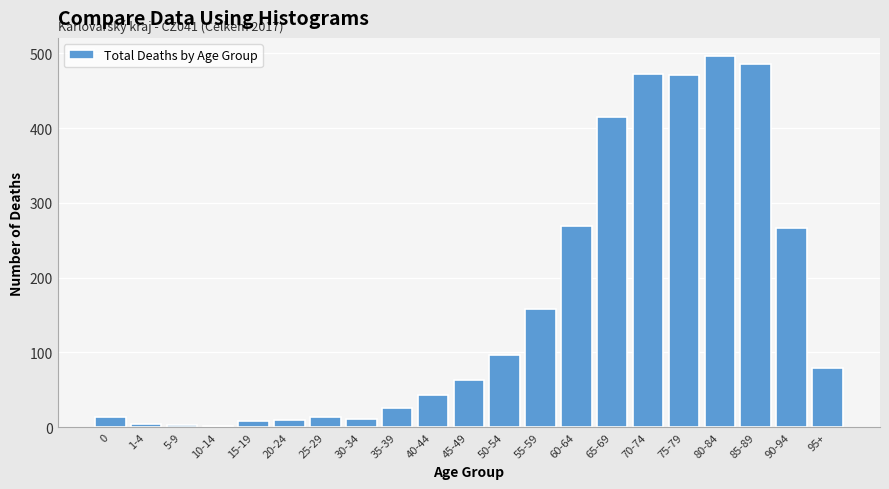

What is the sum of all values?

3406